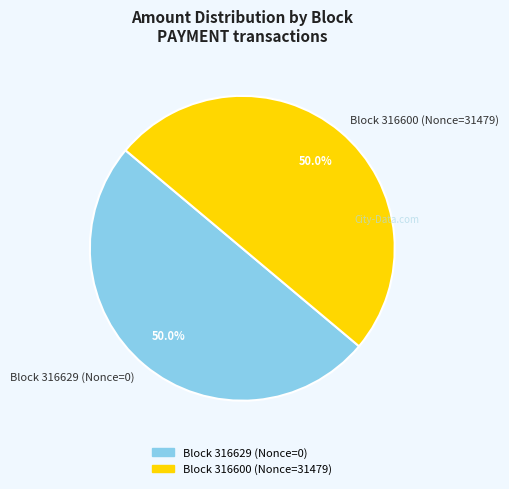

Is the sum of Block 316600 (Nonce=31479) and Block 316629 (Nonce=0) greater than half?

Yes